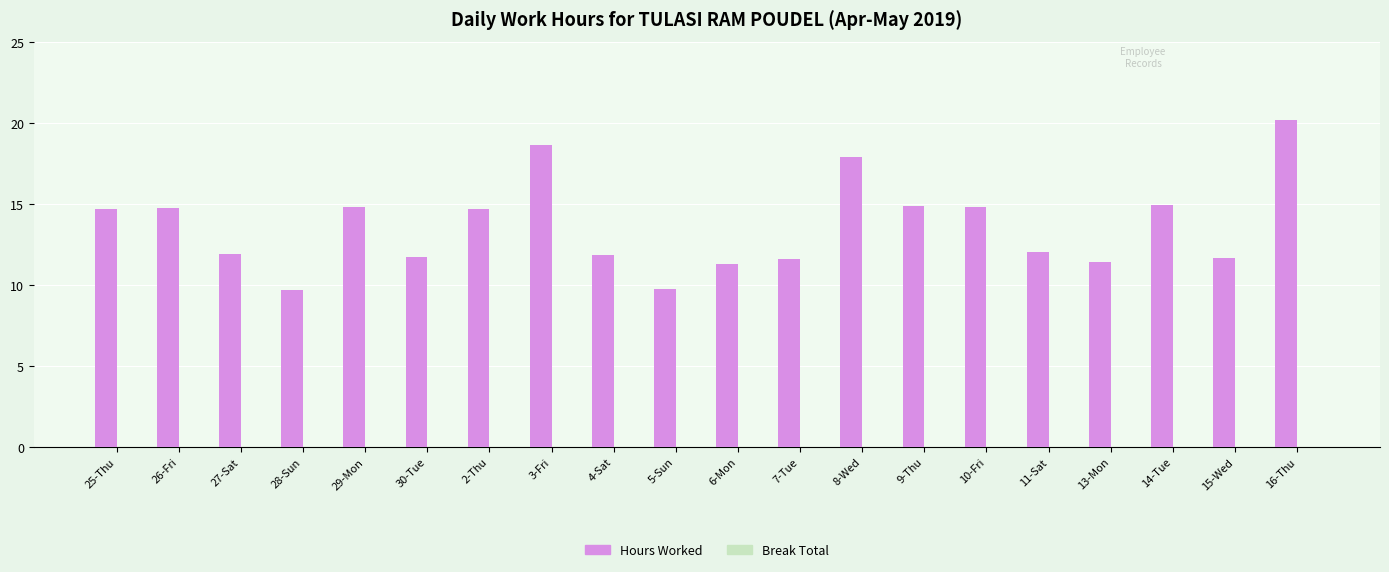

What position from the left is 30-Tue?

6